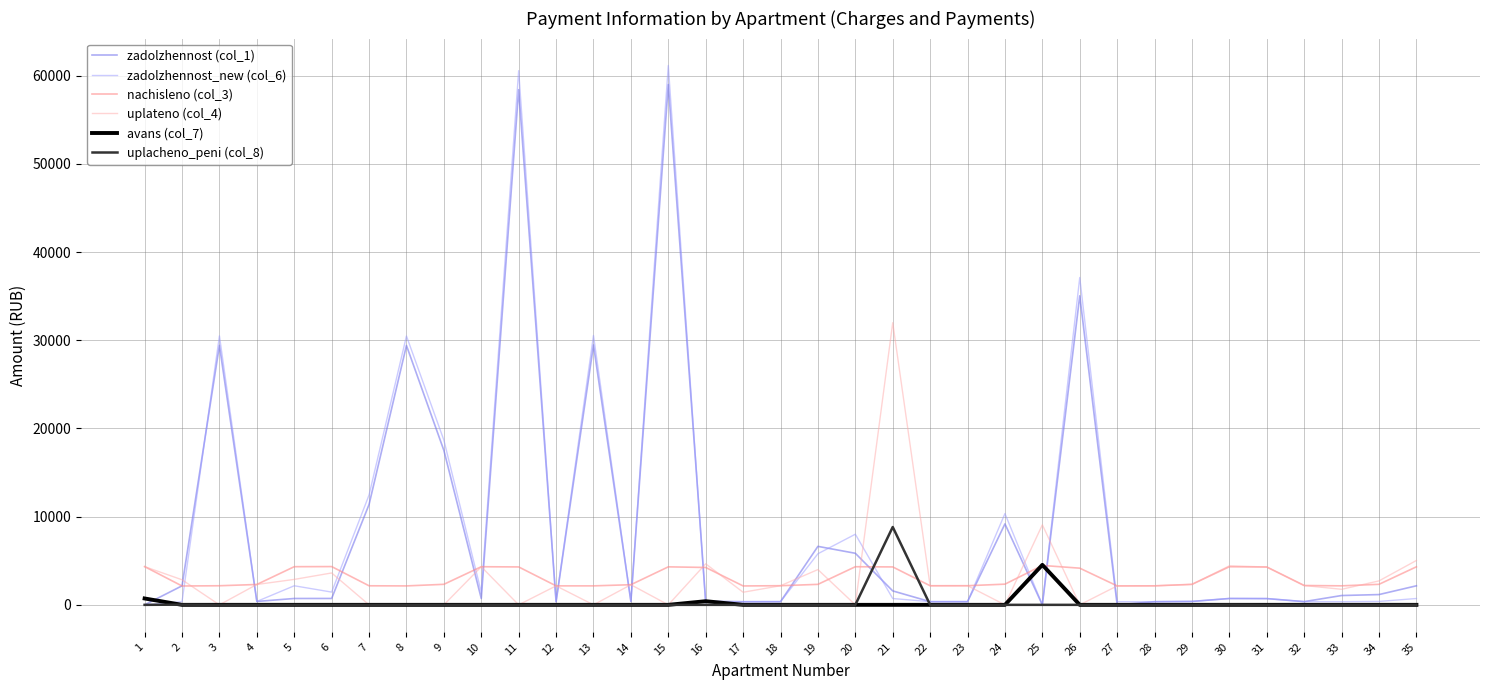

Which series has the largest range (max minus min)?

zadolzhennost_new (col_6)